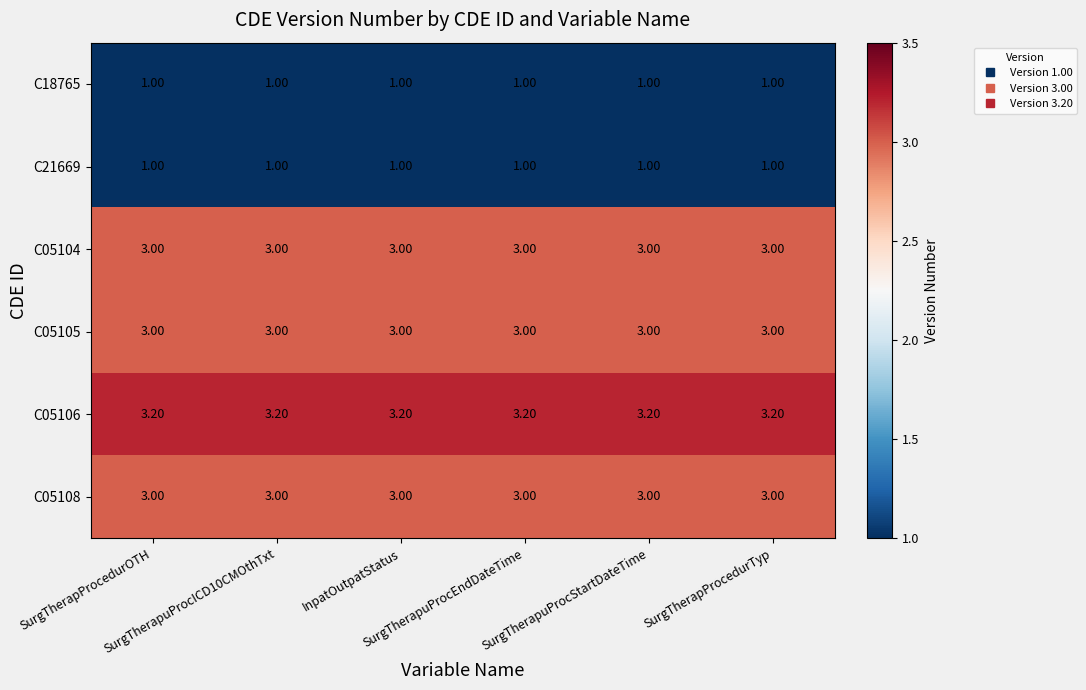

What is the average value of the C05106 series?

3.2